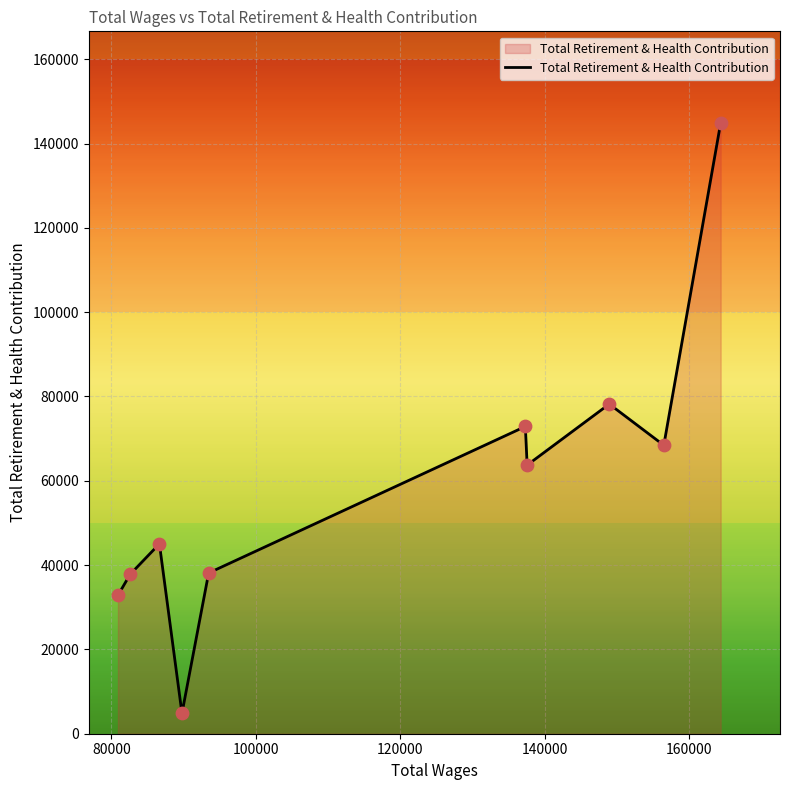

What is the difference between the maximum and minimum values?

140043